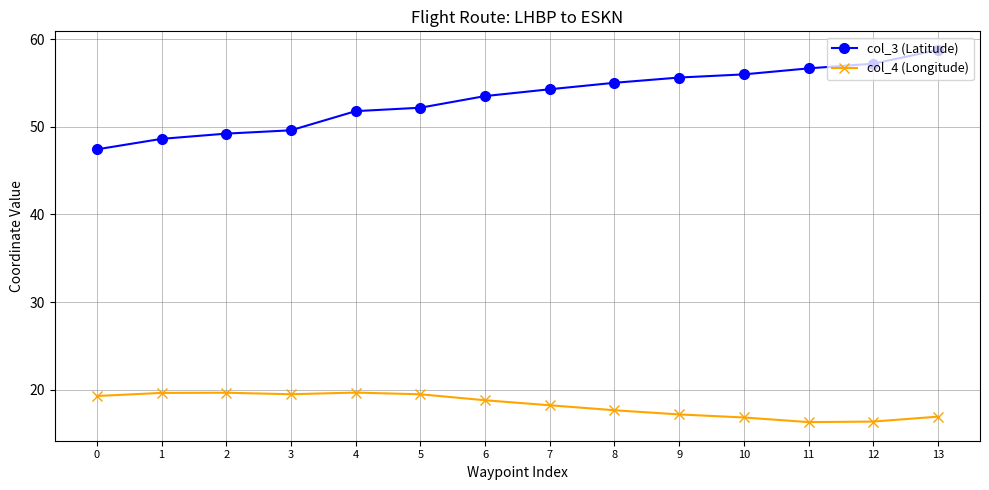

List the series in order of their overall mean, lowest first.

col_4 (Longitude), col_3 (Latitude)